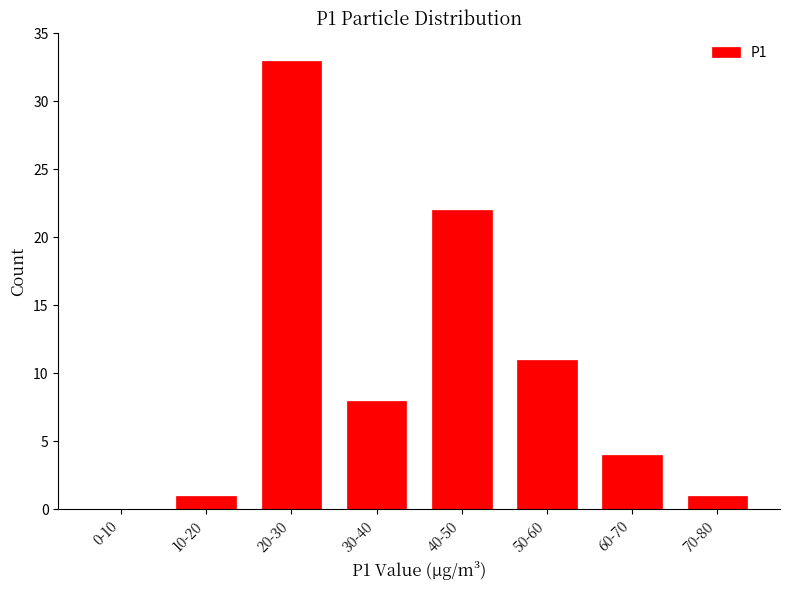

Reading right to left, transcribe all the data shown in this chart.

70-80=1	60-70=4	50-60=11	40-50=22	30-40=8	20-30=33	10-20=1	0-10=0